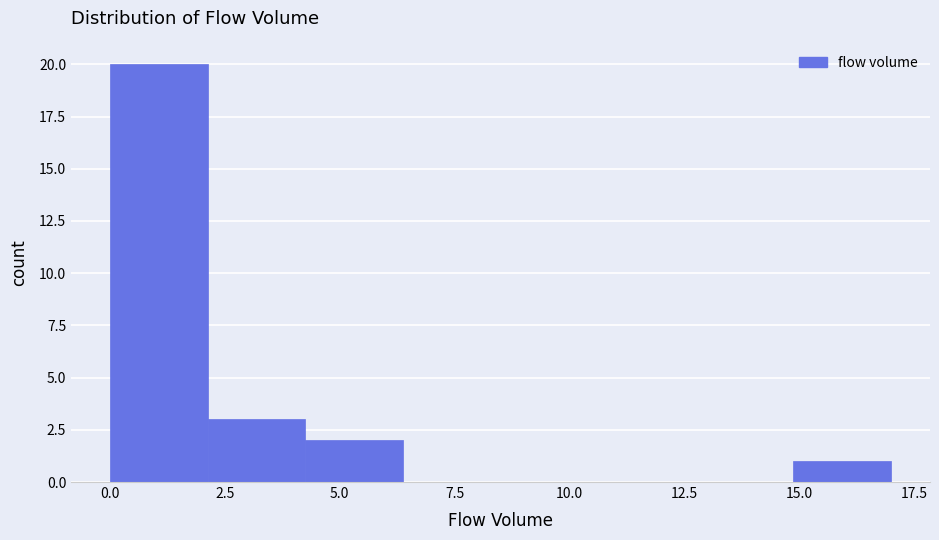

How tall is the bar that spans 15.0 to 17.0 on the x-axis? Neither the bar edges nor the heights are printed on the chart, so give them approximately, as read against the axes.

1